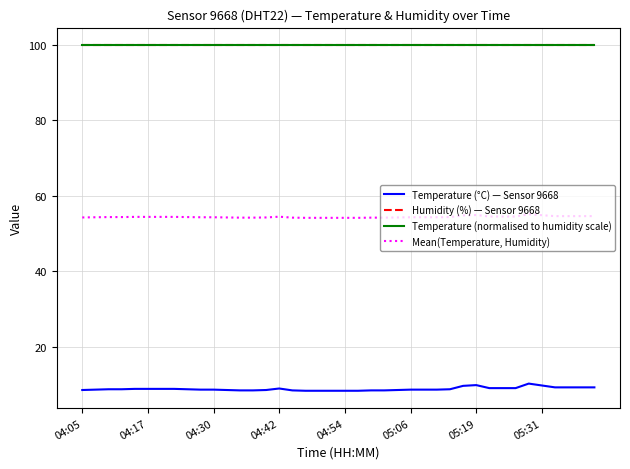

Does the chart have visible grid lines?

Yes